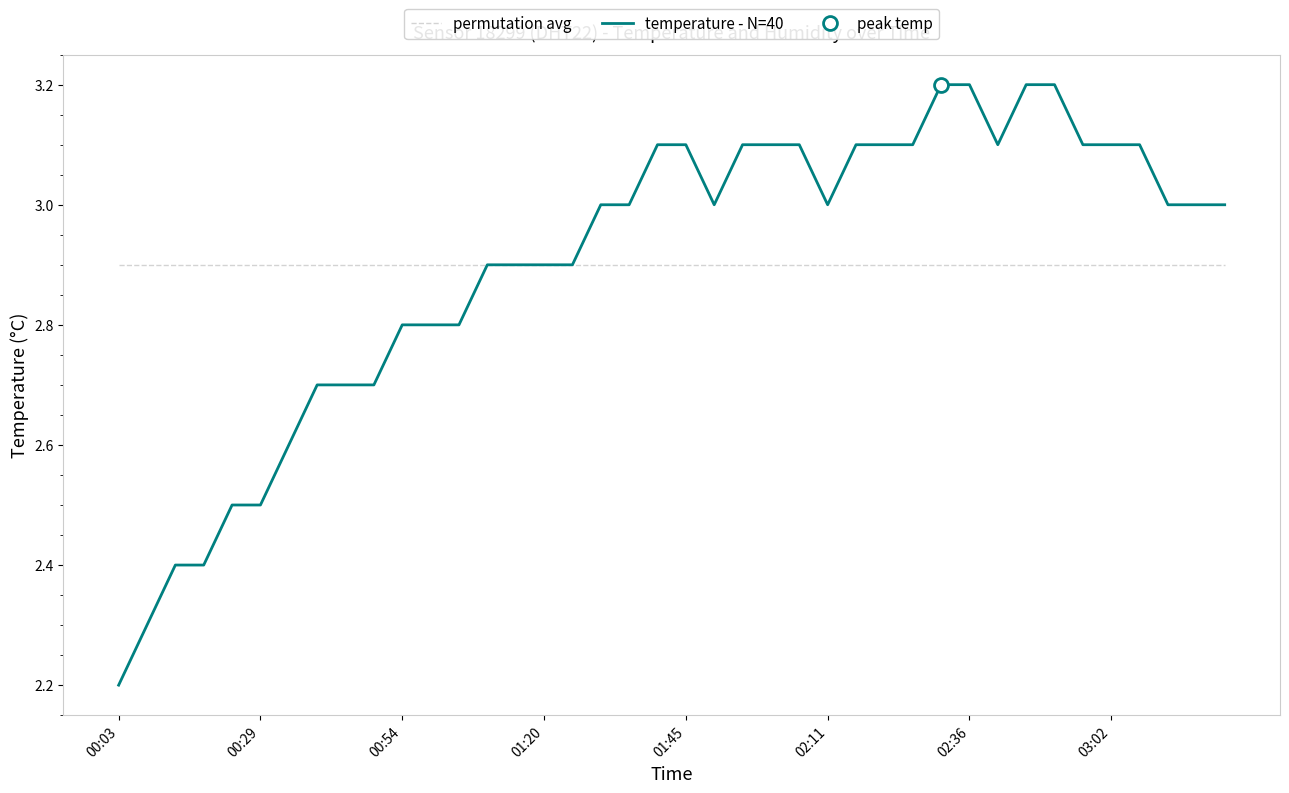

Reading left to right, transcribe all the data shown in this chart.

permutation avg: 2.9	2.9	2.9	2.9	2.9	2.9	2.9	2.9	2.9	2.9	2.9	2.9	2.9	2.9	2.9	2.9	2.9	2.9	2.9	2.9	2.9	2.9	2.9	2.9	2.9	2.9	2.9	2.9	2.9	2.9	2.9	2.9	2.9	2.9	2.9	2.9	2.9	2.9	2.9	2.9
temperature - N=40: 2.2	2.3	2.4	2.4	2.5	2.5	2.6	2.7	2.7	2.7	2.8	2.8	2.8	2.9	2.9	2.9	2.9	3.0	3.0	3.1	3.1	3.0	3.1	3.1	3.1	3.0	3.1	3.1	3.1	3.2	3.2	3.1	3.2	3.2	3.1	3.1	3.1	3.0	3.0	3.0